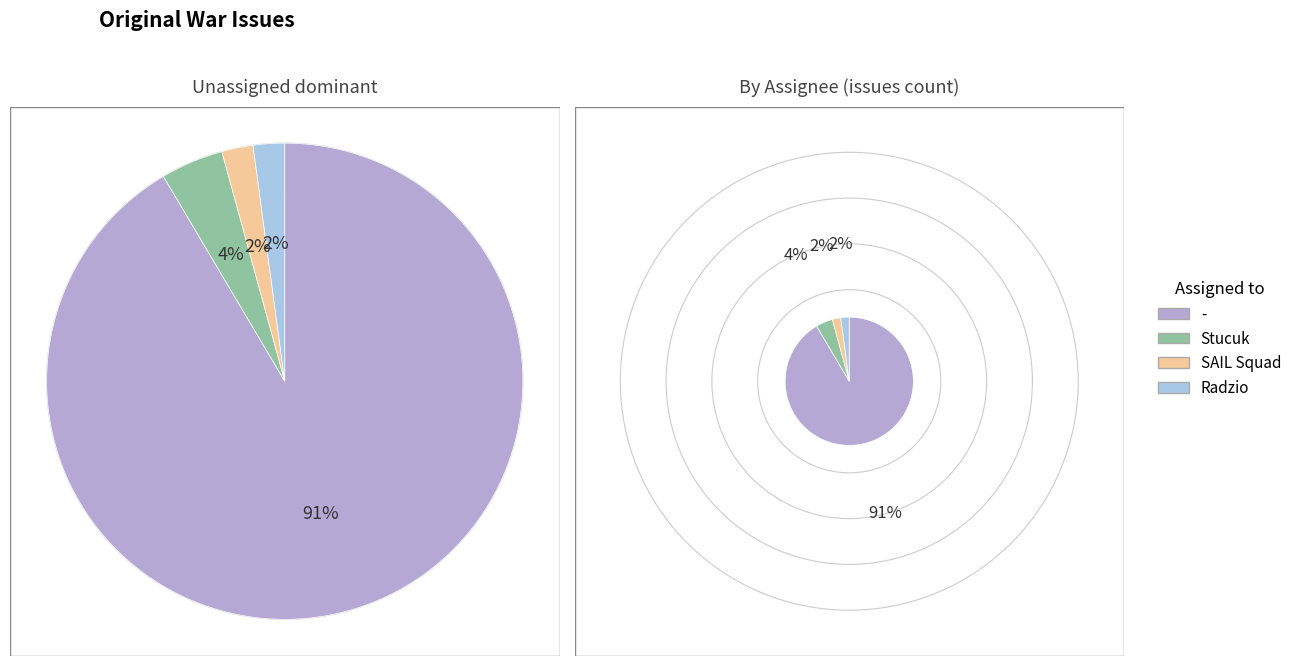

What is the ratio of the value at Radzio to the value at SAIL Squad?

1.0